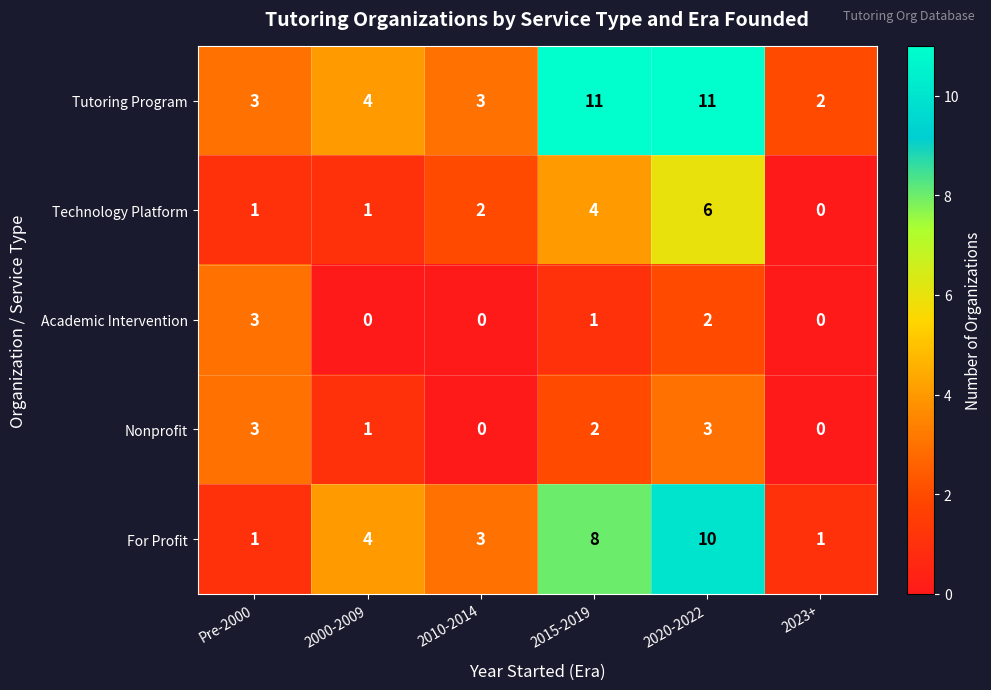

How many data points does each series have?

6